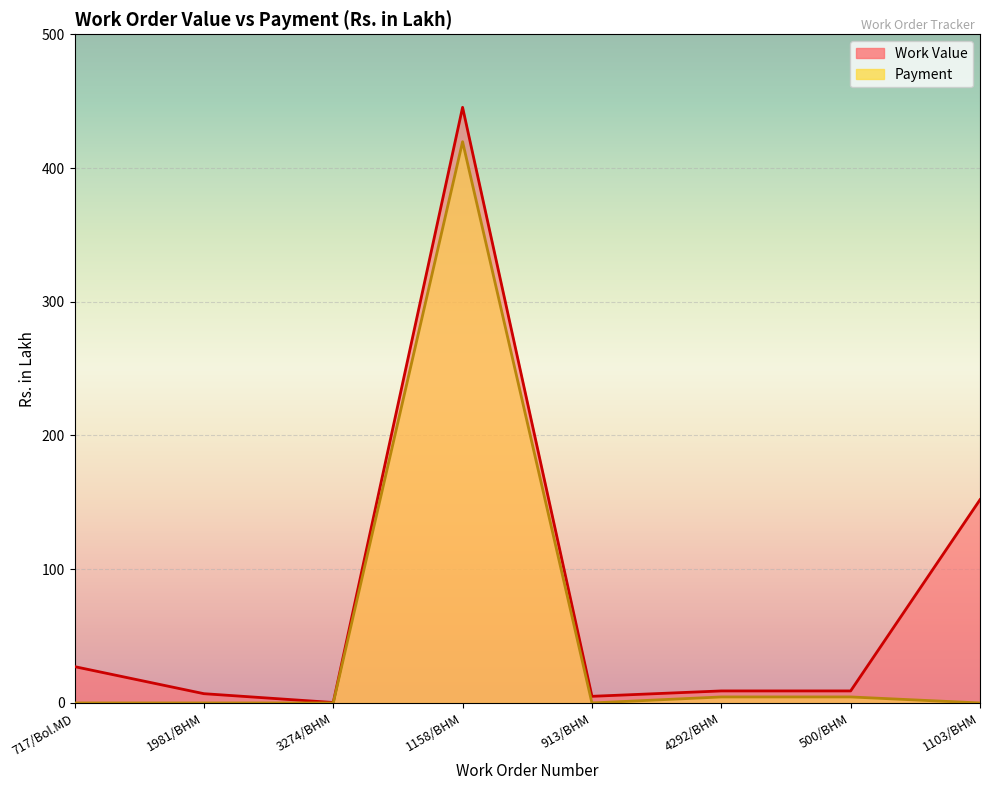

List the series in order of their overall mean, highest first.

Work Value, Payment